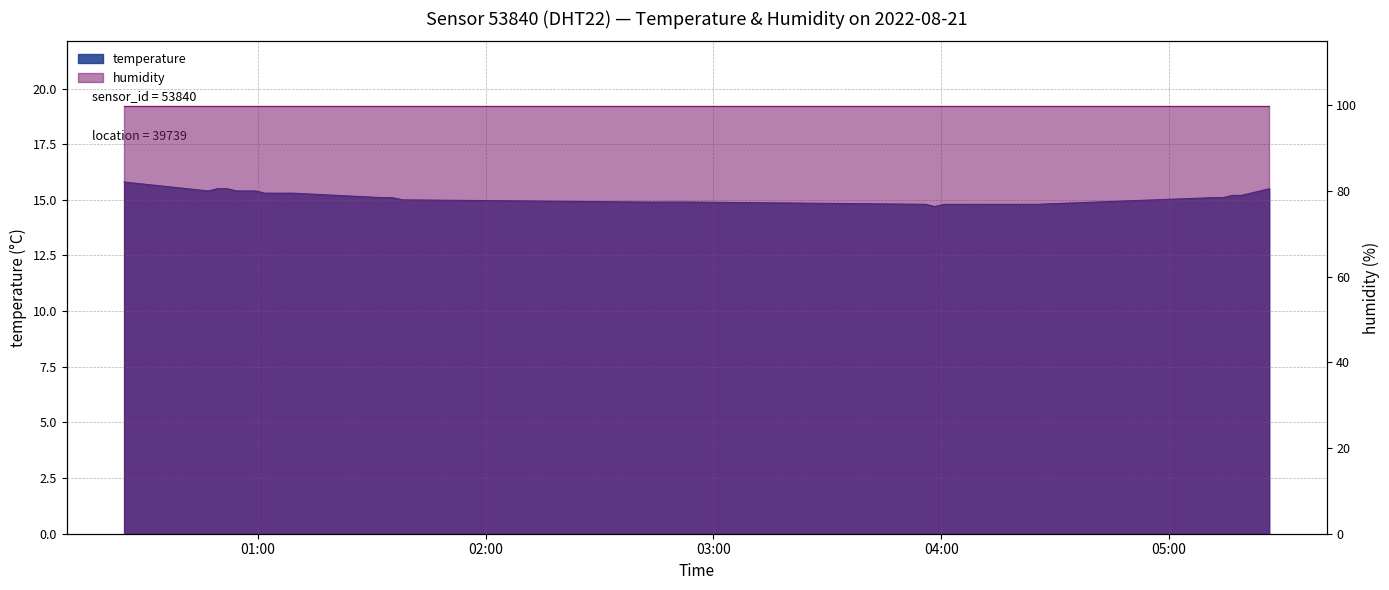

At which label does the data first exceed 15?

00:24